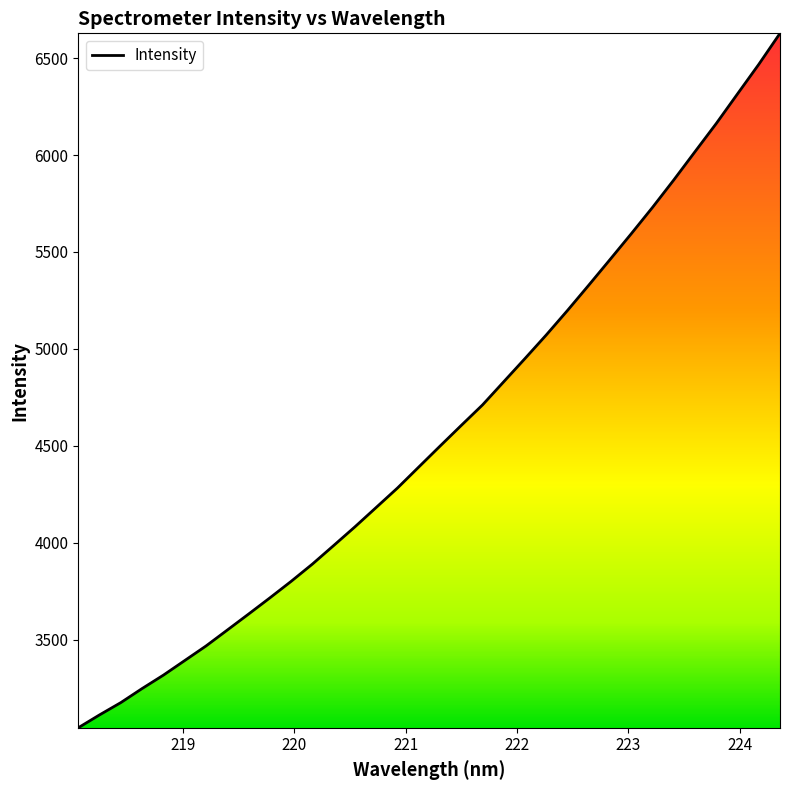

What is the sum of all values?

155719.8